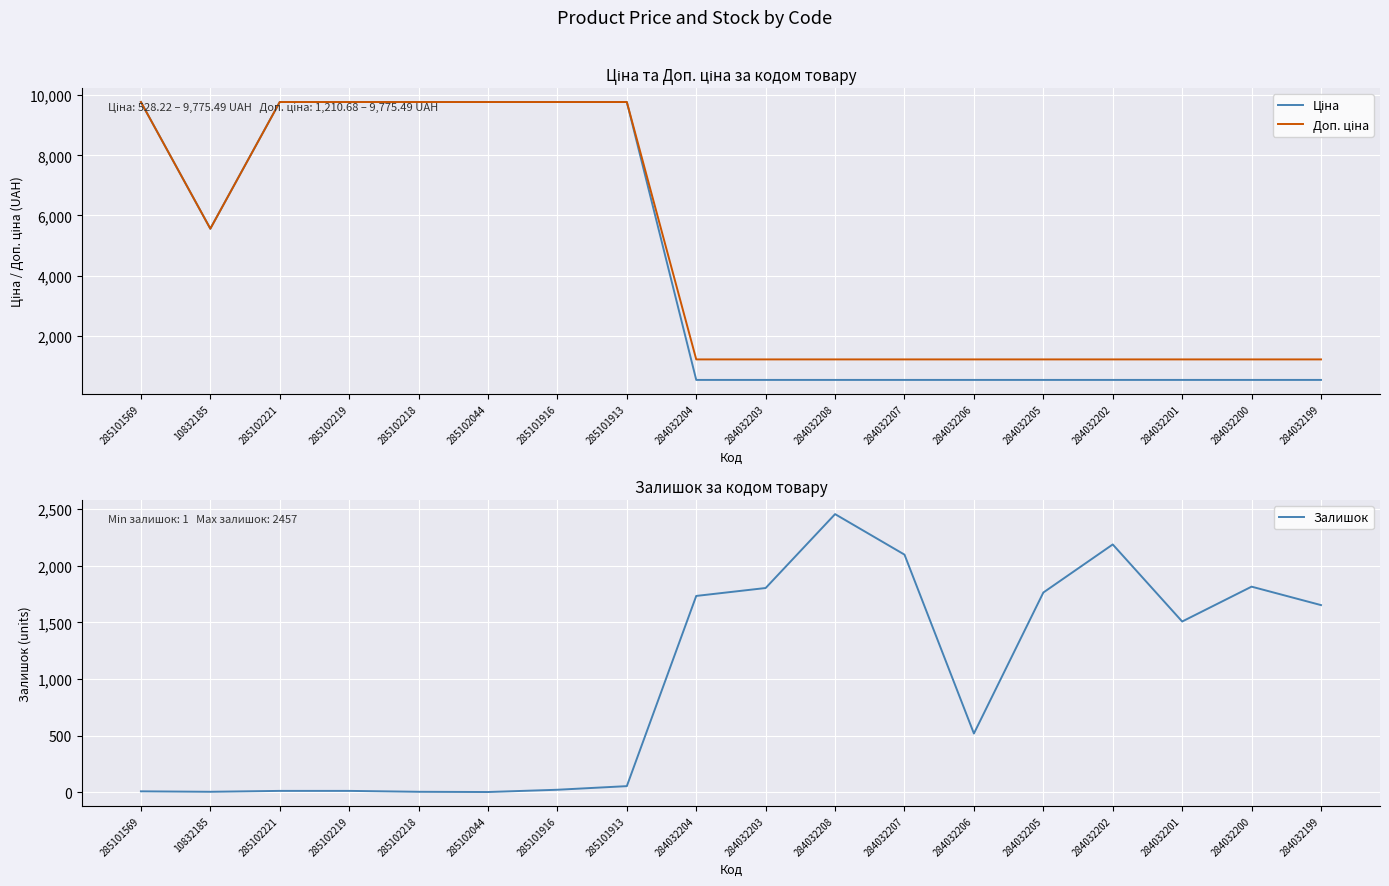

What is the sum of all Ціна values?

79271.0